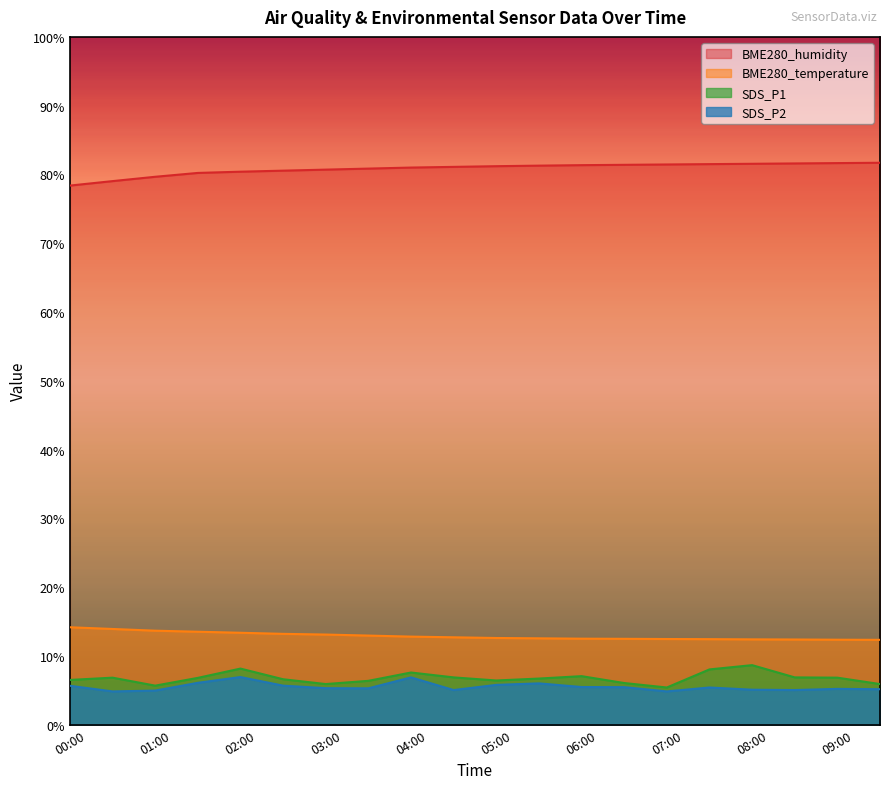

True or false: BME280_humidity has a value of 28.1 at 08:30.

False